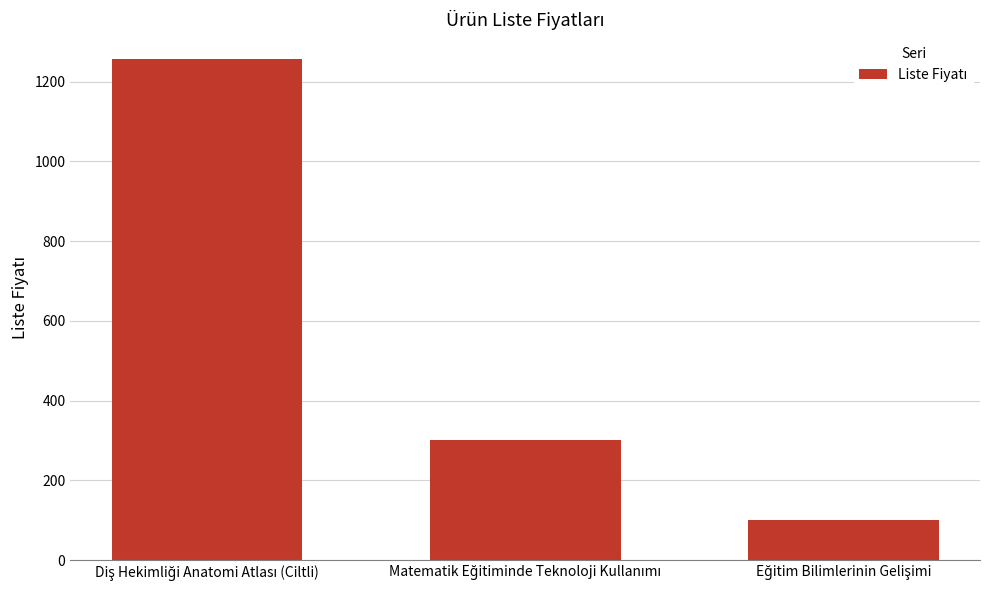

What is the difference between the maximum and minimum values?

1155.5